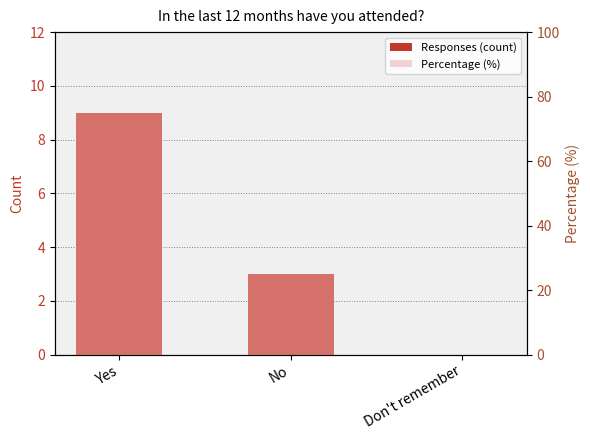

Which series has the largest range (max minus min)?

Percentage (%)